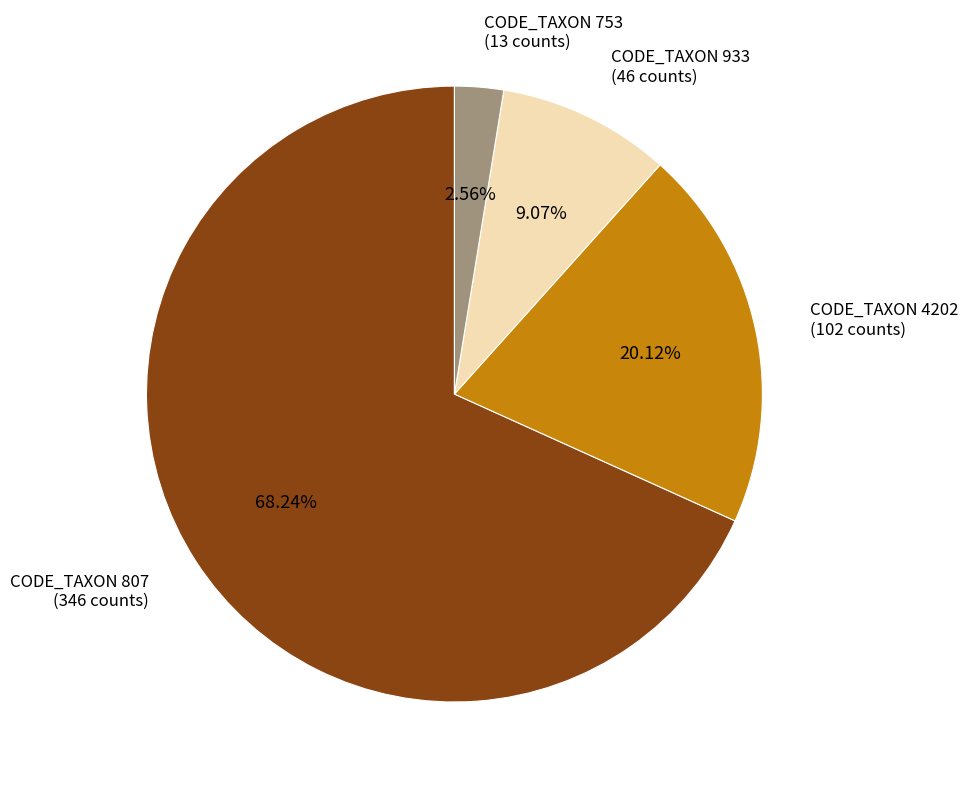

Does any single category account for the majority?

Yes